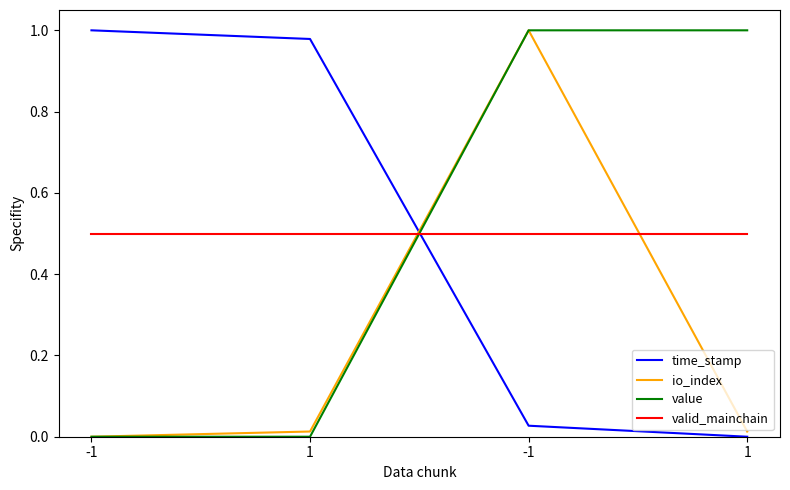

The value of time_stamp at -1 is 0.0. True or false?

False